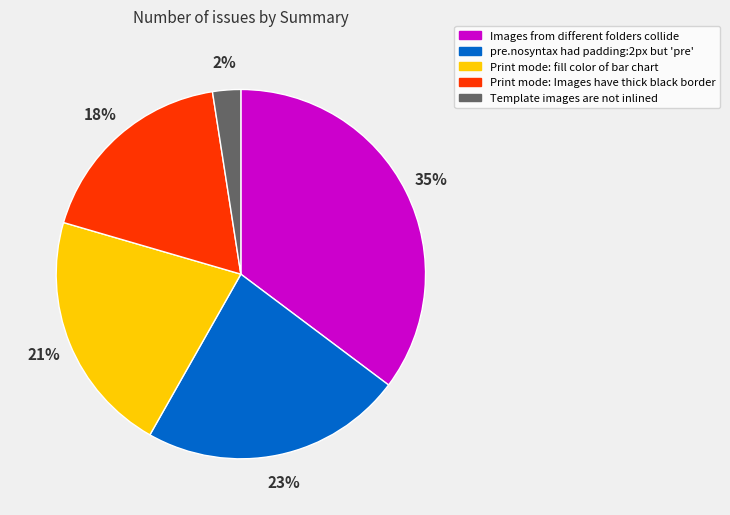

Combined, do Images from different folders collide and Print mode: fill color of bar chart account for over 50%?

Yes